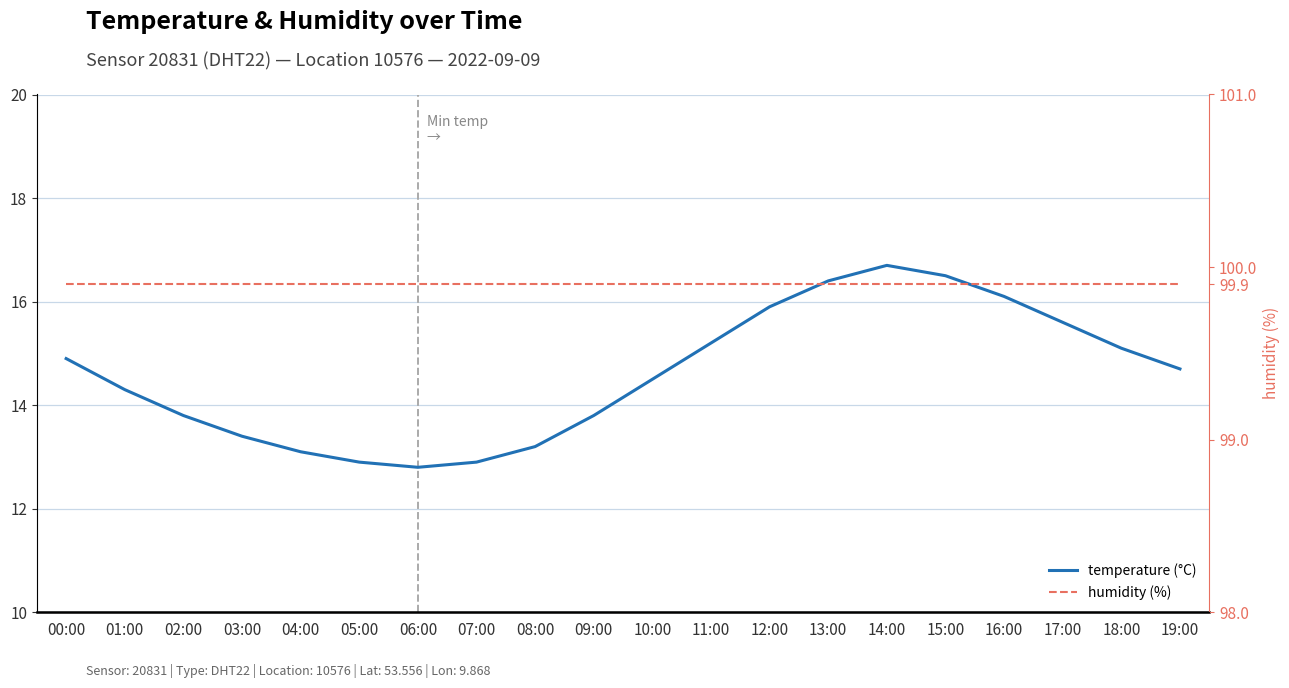

At which label does humidity (%) reach its peak?

00:00